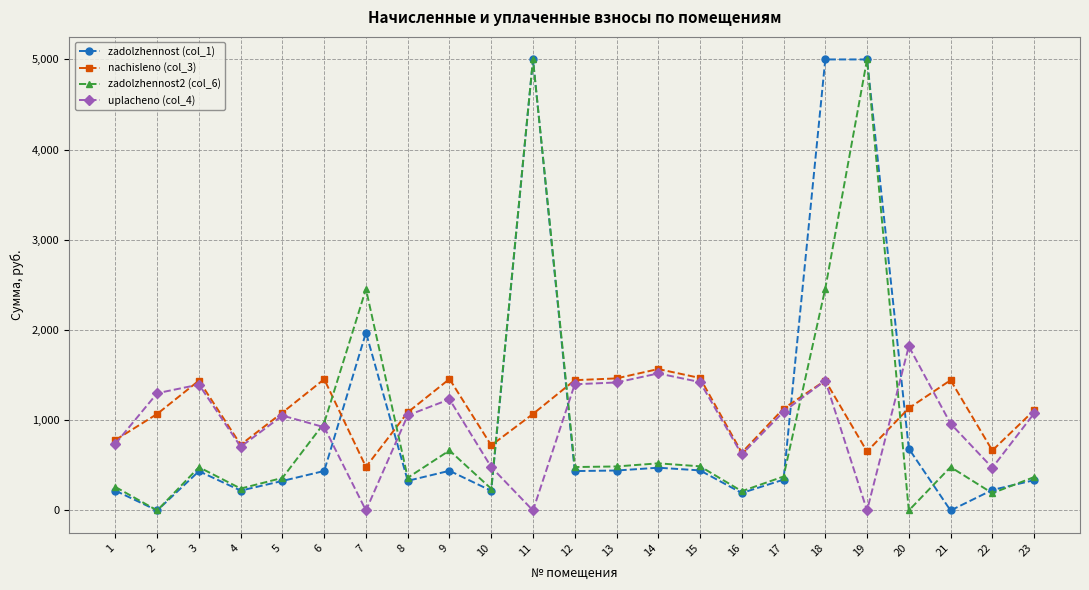

Does the chart display data point markers on the line(s)?

Yes